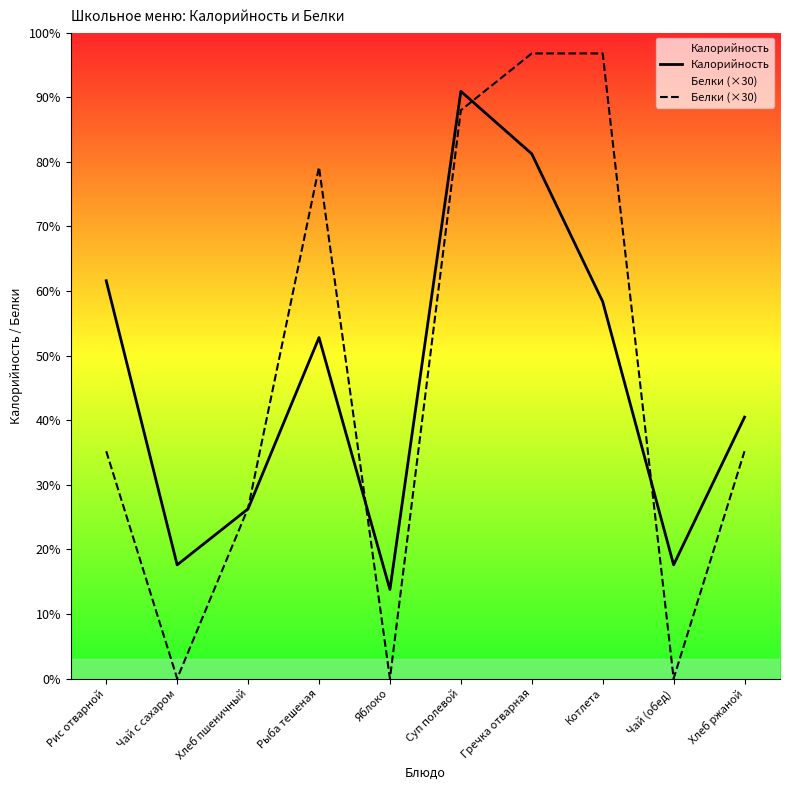

Rank the categories by Калорийность value from lowest to highest.

Яблоко, Чай с сахаром, Чай (обед), Хлеб пшеничный, Хлеб ржаной, Рыба тешеная, Котлета, Рис отварной, Гречка отварная, Суп полевой